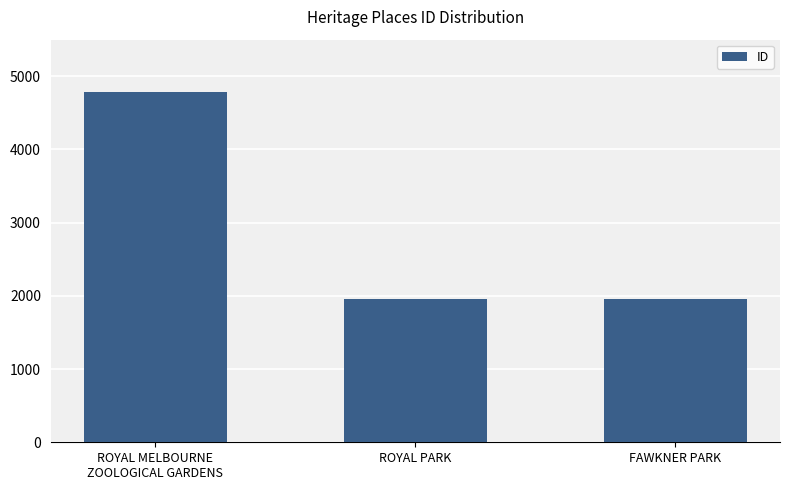

The value at ROYAL PARK is 1954. True or false?

True